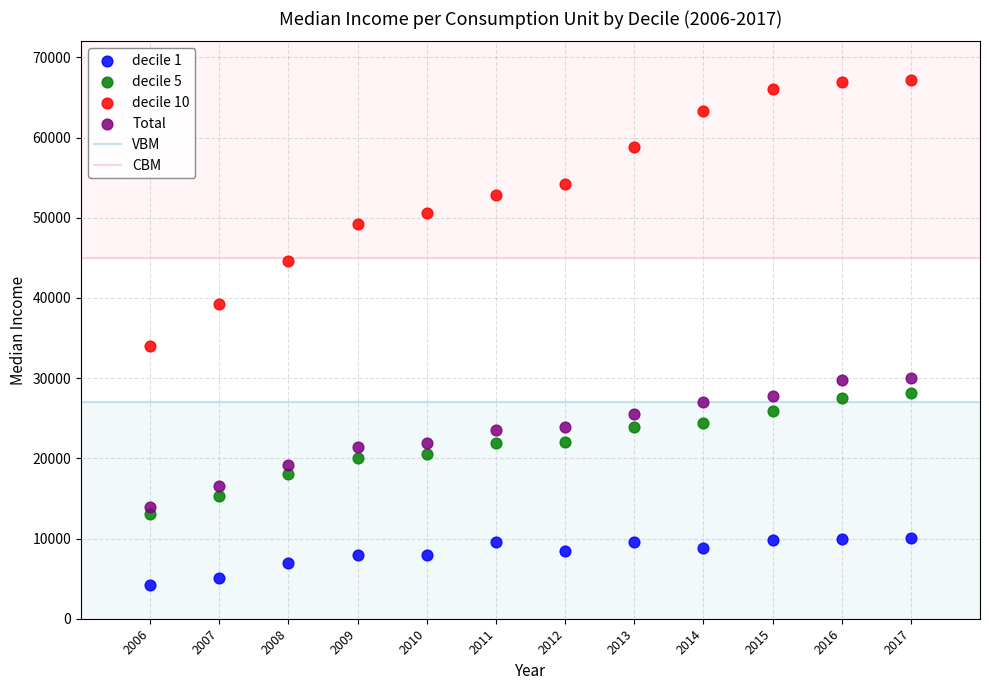

Which series contains the highest Y value?

decile 10